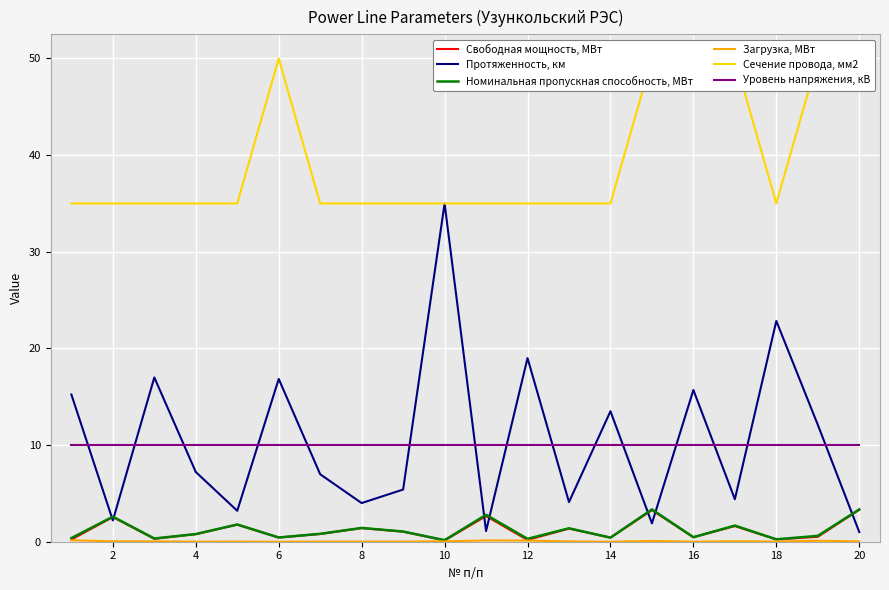

What is the difference between the maximum and second lowest values in the Номинальная пропускная способность, МВт series?

3.1